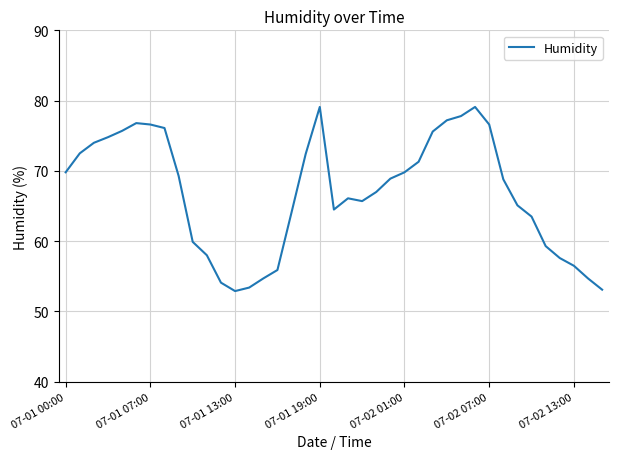

What is the maximum value shown in the chart?

79.1